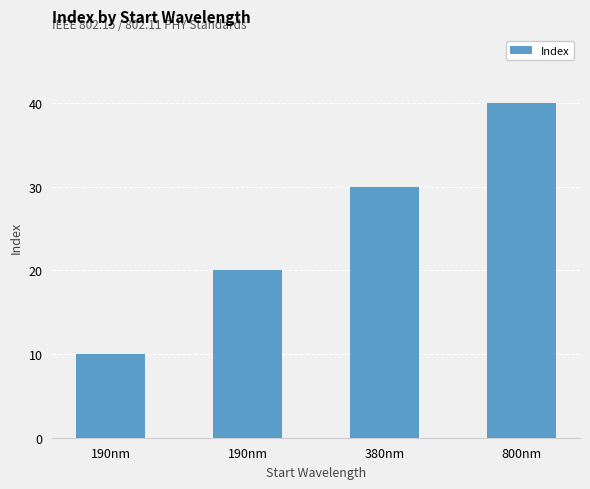

List the labels in order of value, smallest first.

190nm, 190nm, 380nm, 800nm